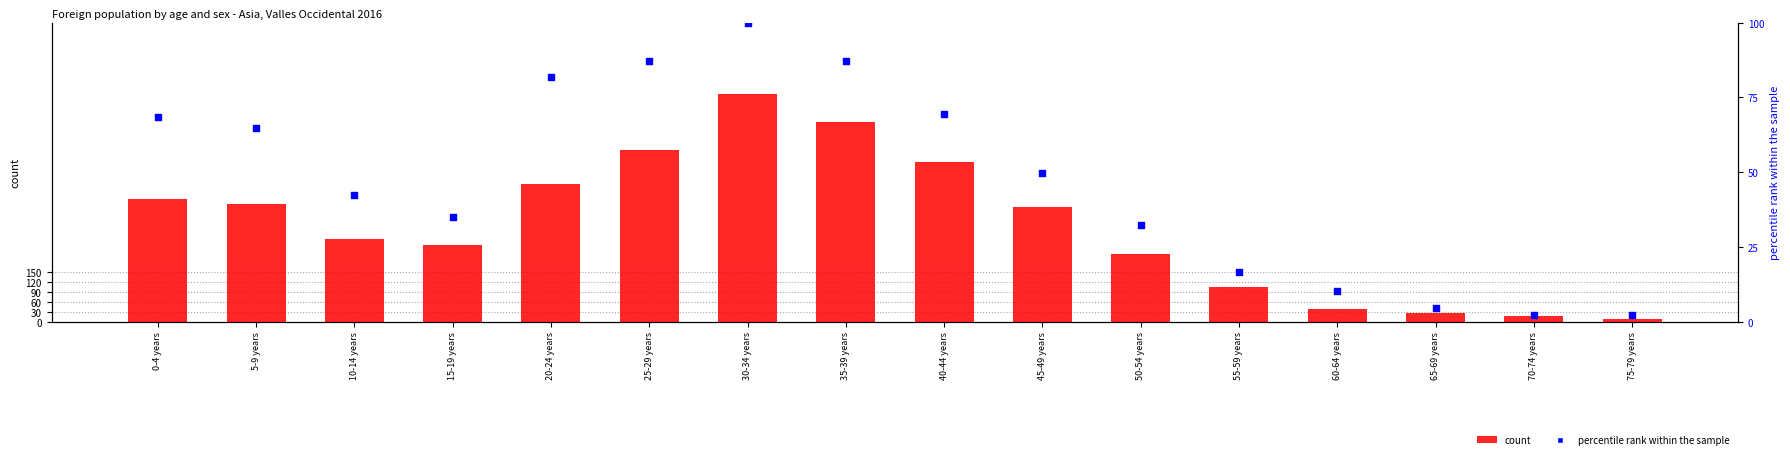

What is the total value across all series at 0-4 years?

437.6